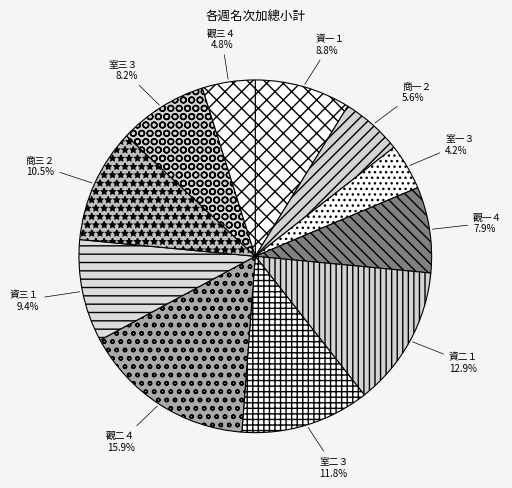

Between 資三１ and 室一３, which is larger?

資三１